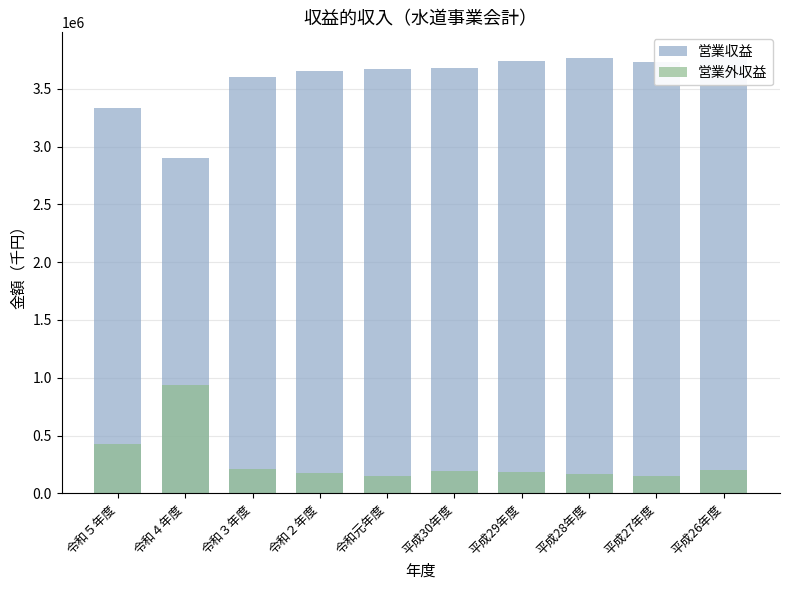

Is it true that 営業収益 equals 3769259 at 平成28年度?

True